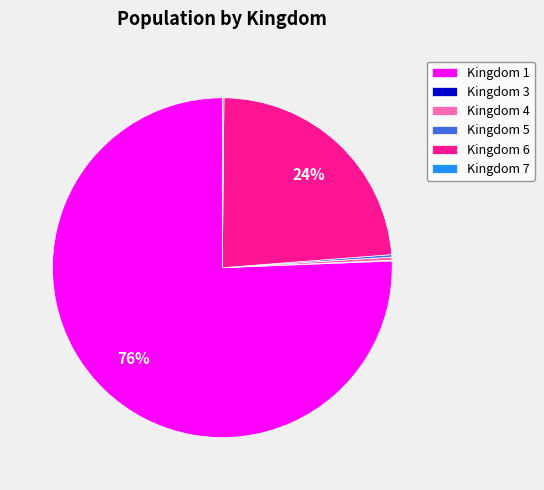

To the nearest percent, what is the average slice percentage?

17%